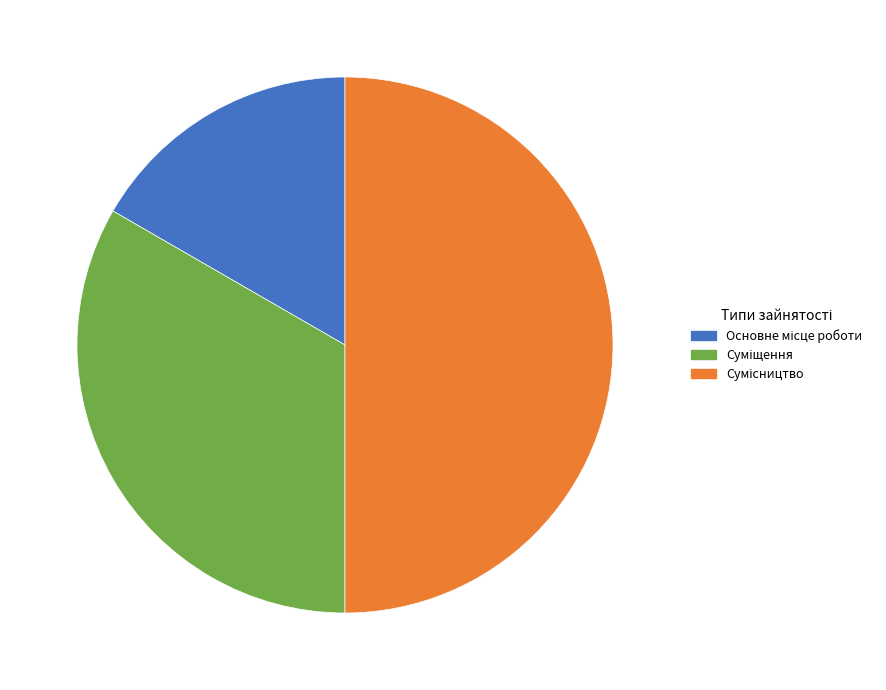

Rank the categories by value from highest to lowest.

Сумісництво, Суміщення, Основне місце роботи